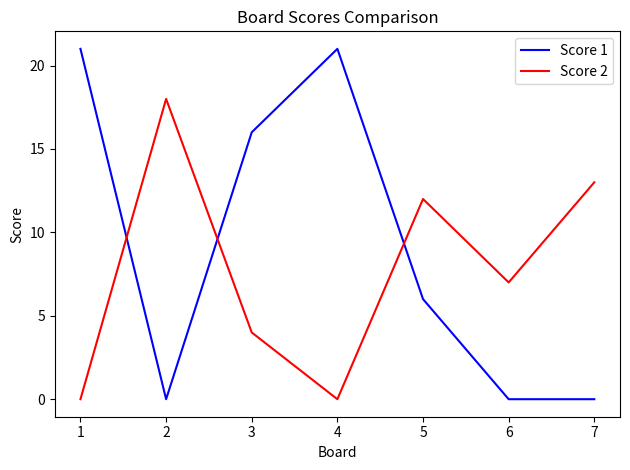

How many interior local peaks does the Score 2 series have?

2